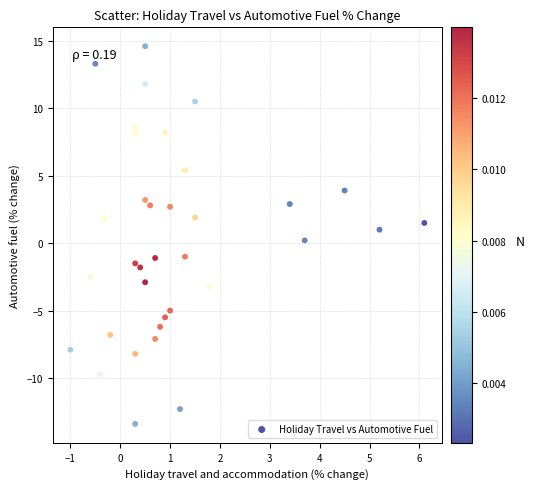

What is the range of Y values (max minus min)?

28.0